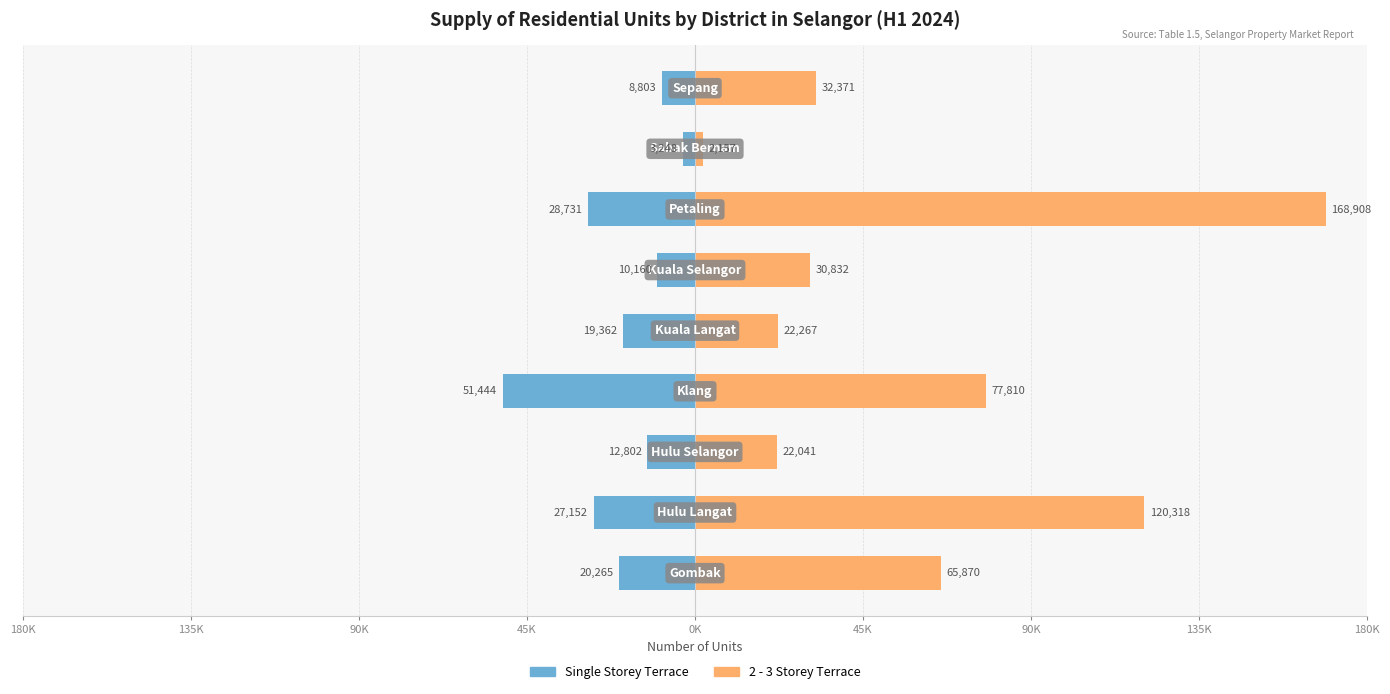

Does the chart contain any negative values?

Yes